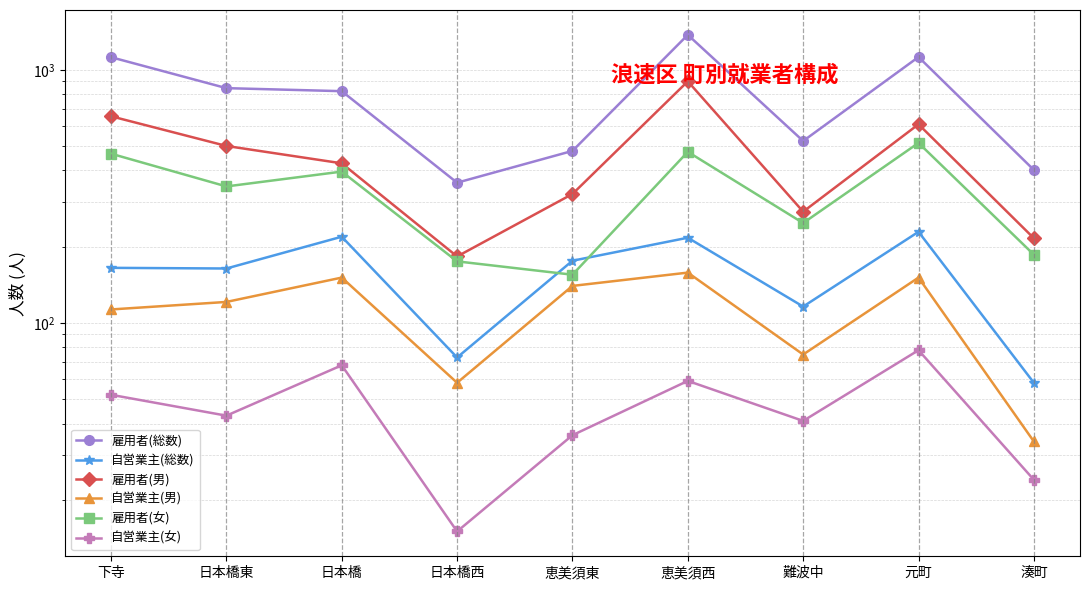

True or false: 雇用者(女) has a value of 109 at 恵美須西.

False